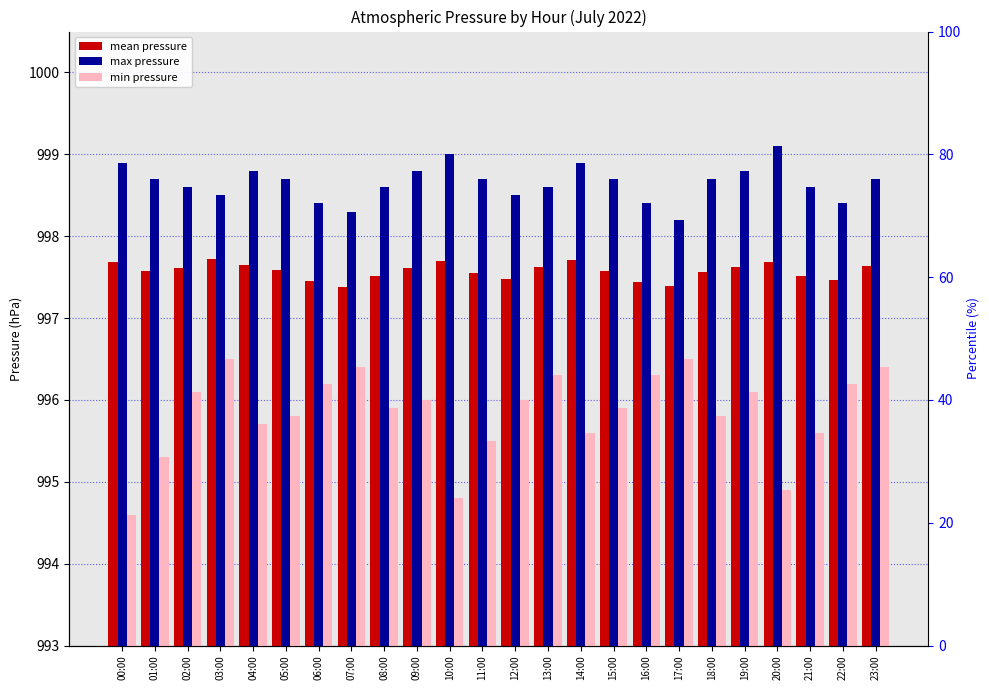

What position from the left is 08:00?

9